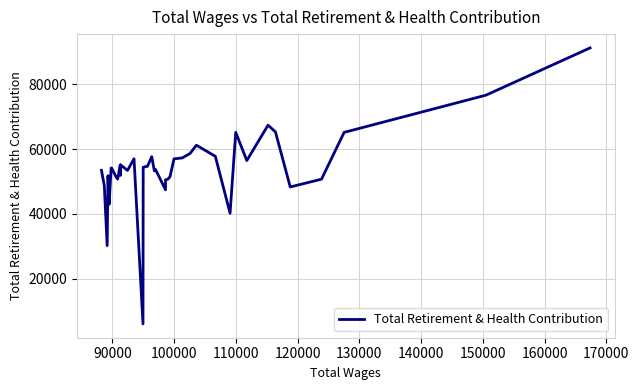

What is the smallest value displayed?

6012